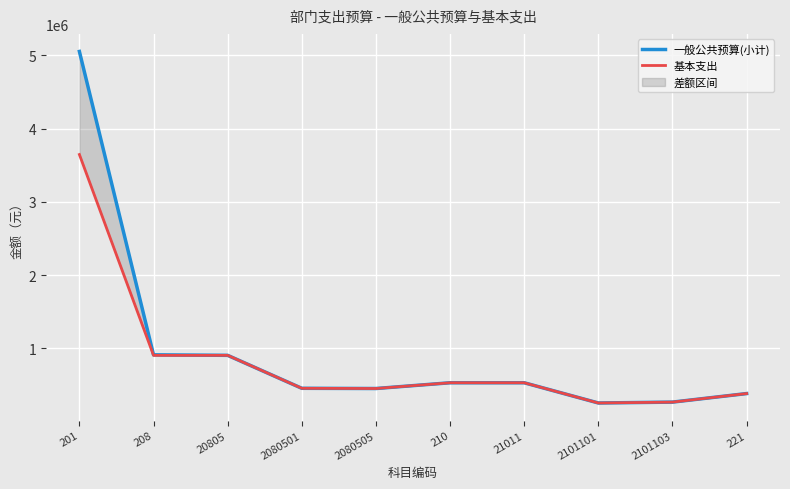

Is it true that 基本支出 equals 309554 at 210?

False